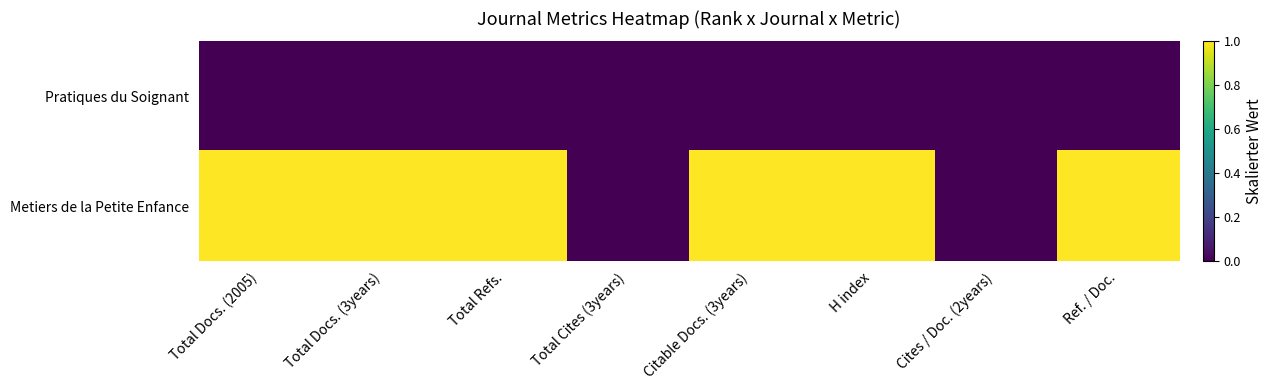

Reading left to right, list all the values displayed in this chart.

Pratiques du Soignant: Total Docs. (2005)=0	Total Docs. (3years)=0	Total Refs.=0	Total Cites (3years)=0	Citable Docs. (3years)=0	H index=0	Cites / Doc. (2years)=0	Ref. / Doc.=0
Metiers de la Petite Enfance: Total Docs. (2005)=1	Total Docs. (3years)=1	Total Refs.=1	Total Cites (3years)=0	Citable Docs. (3years)=1	H index=1	Cites / Doc. (2years)=0	Ref. / Doc.=1